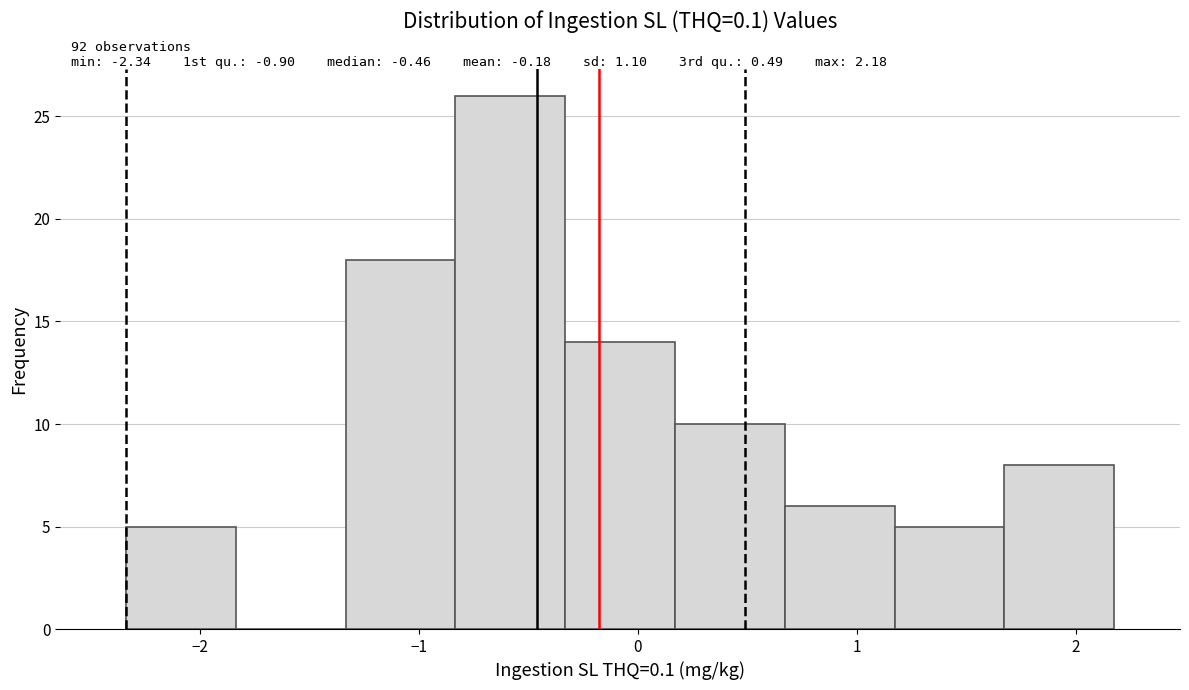

Over which range of the x-axis is the bar tallest?

-0.8 to -0.3